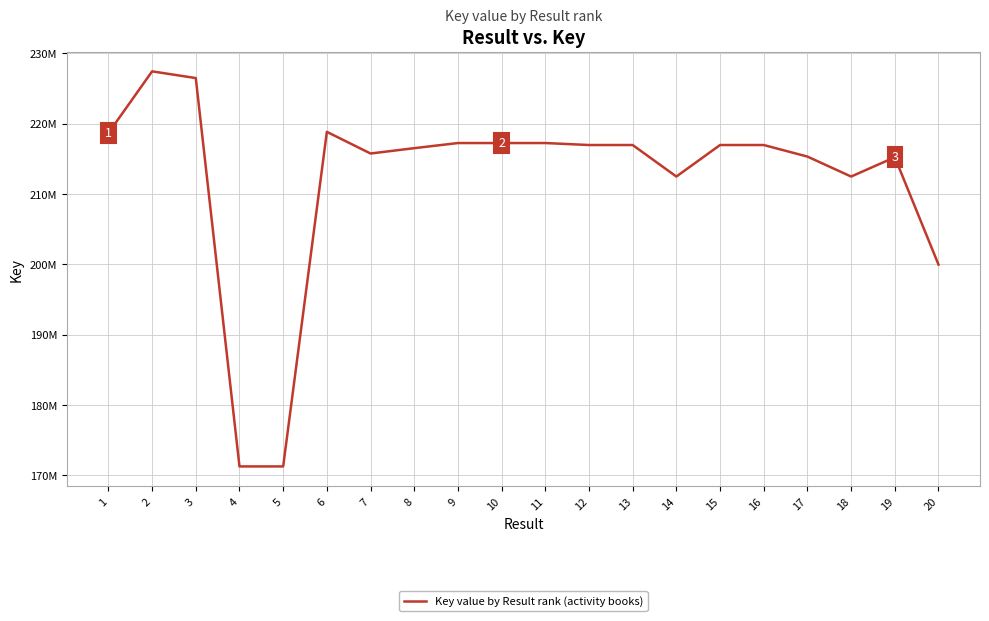

Where does the data first go above 216944091?

1